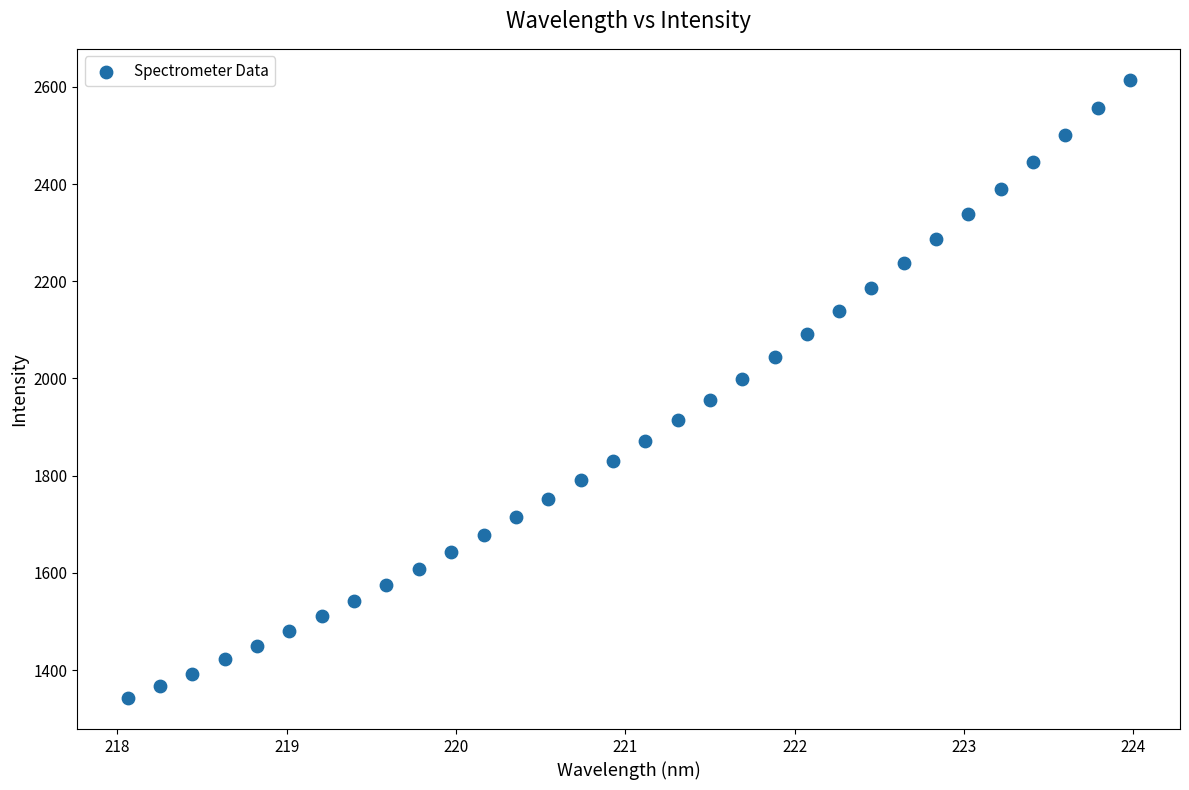

What is the range of Y values (max minus min)?

1272.7